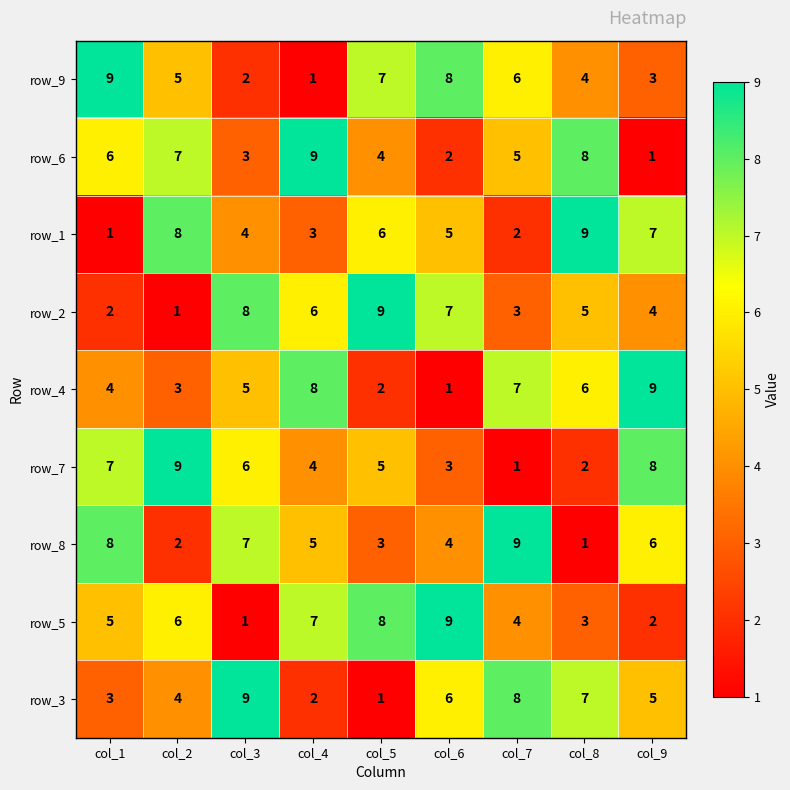

Is the value of row_5 at col_1 greater than the value of row_7 at col_8?

Yes